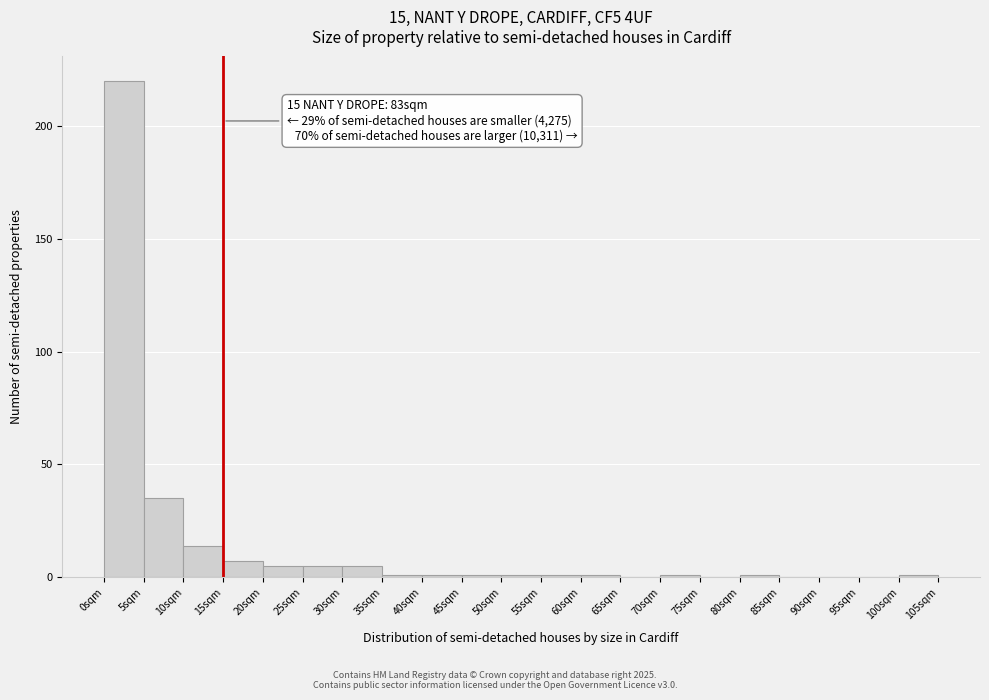

Over which range of the x-axis is the bar tallest?

0 to 5